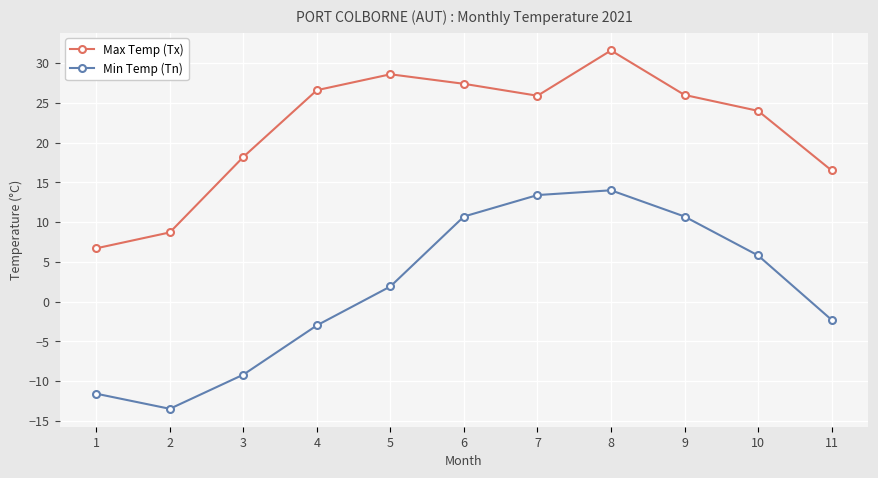

Does the chart display data point markers on the line(s)?

Yes